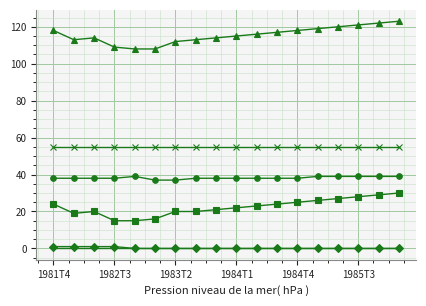

What is the maximum value shown in the chart?

123